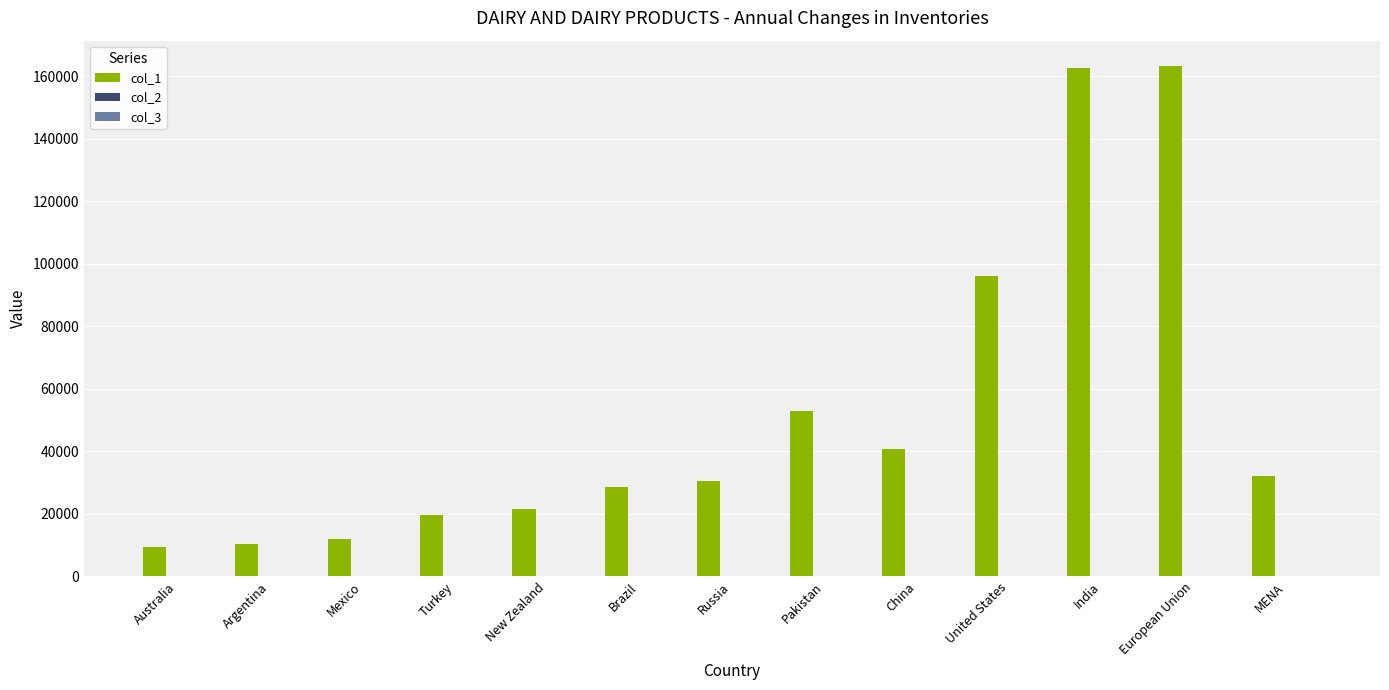

What is the spread (max minus min) of values at Australia?

9519.0